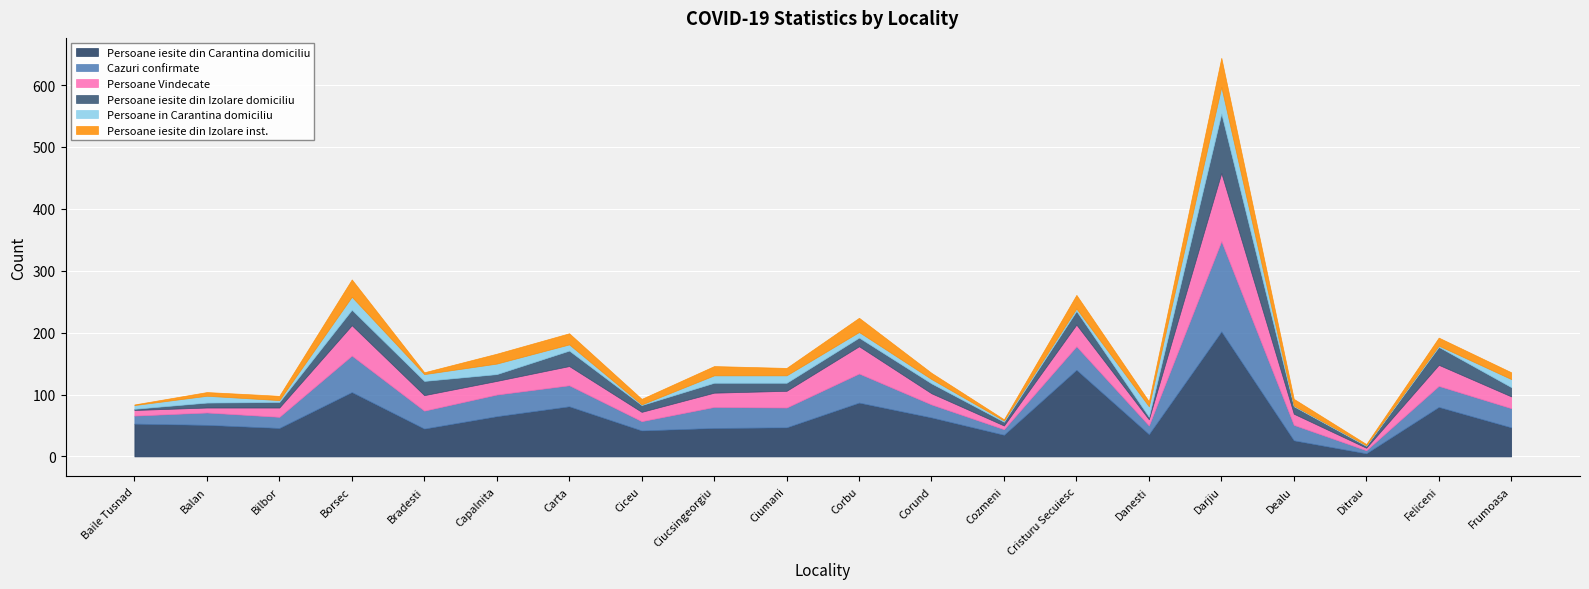

What is the value of the Persoane iesite din Izolare domiciliu point at the 20th from the left?

15